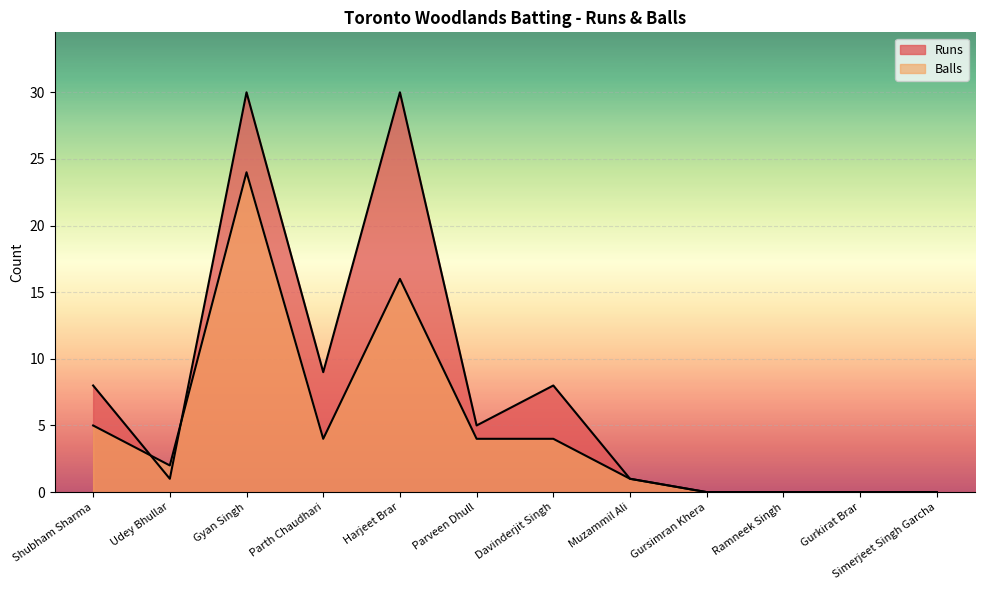

Rank the series by their average value, from highest to lowest.

Runs, Balls